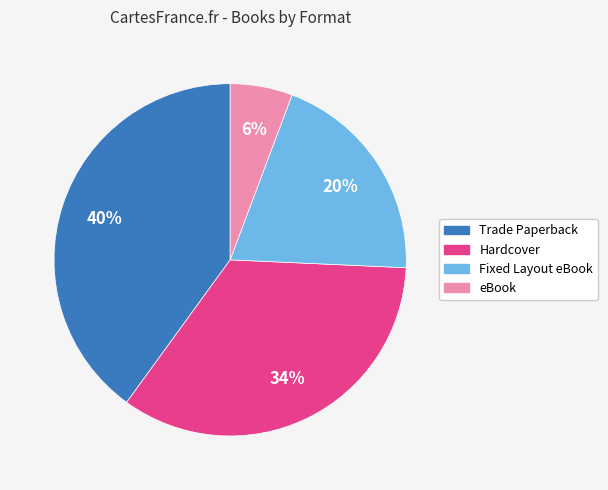

Is the sum of eBook and Hardcover greater than half?

No